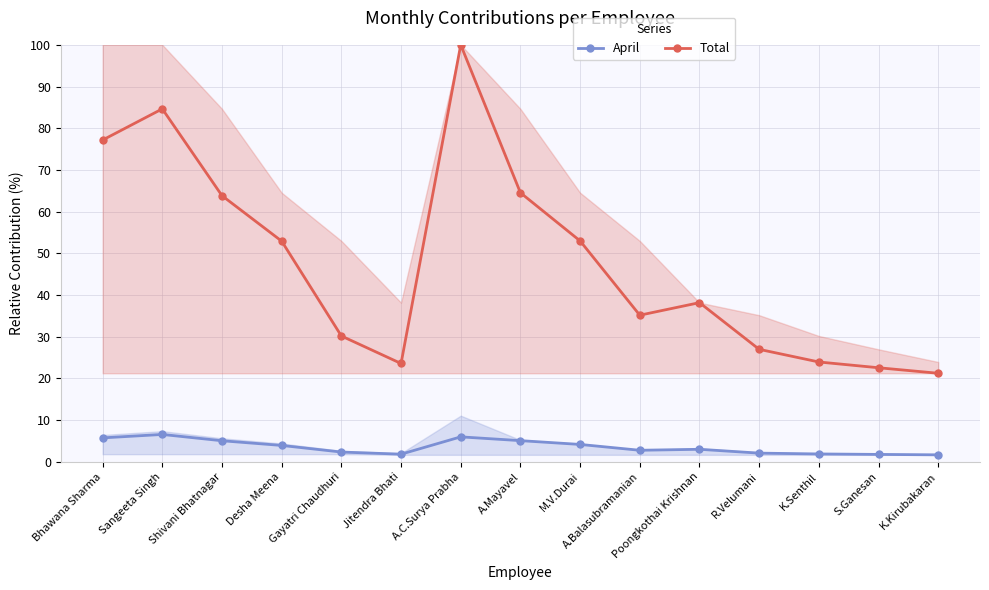

What is the total value across all series at R.Velumani?

29.1